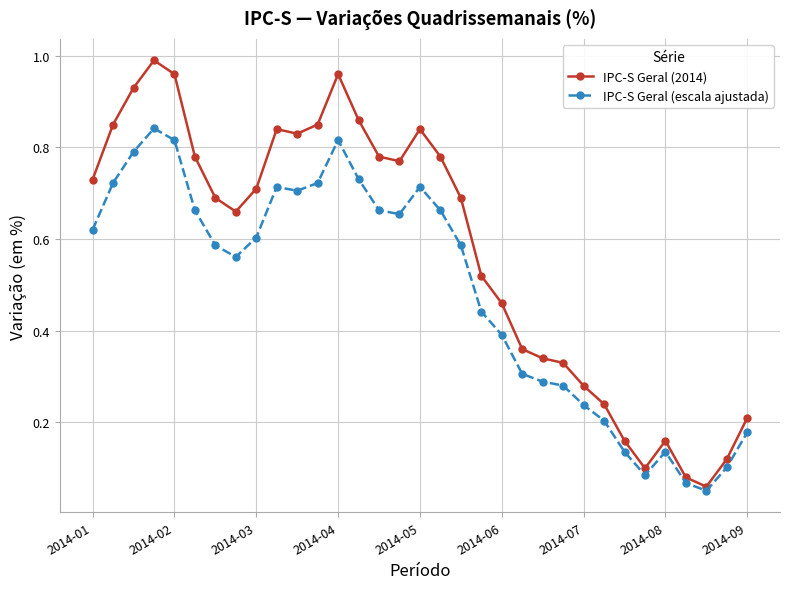

Rank the series by their maximum value, from lowest to highest.

IPC-S Geral (escala ajustada), IPC-S Geral (2014)